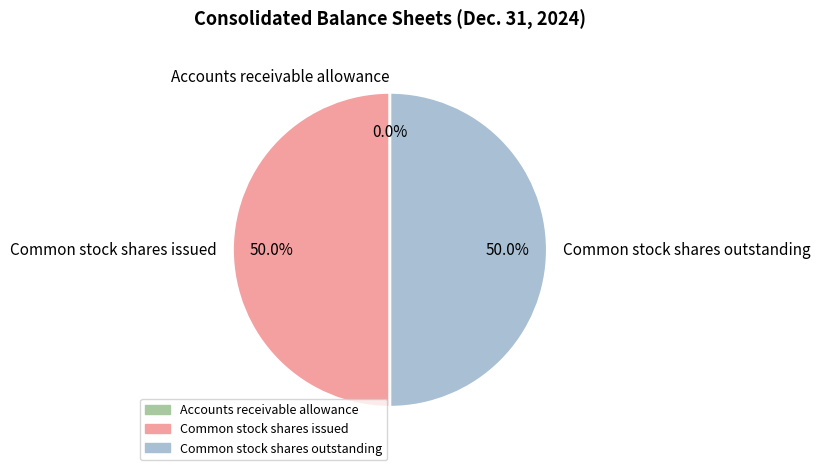

What percentage is NOT represented by Common stock shares outstanding?

50.0%